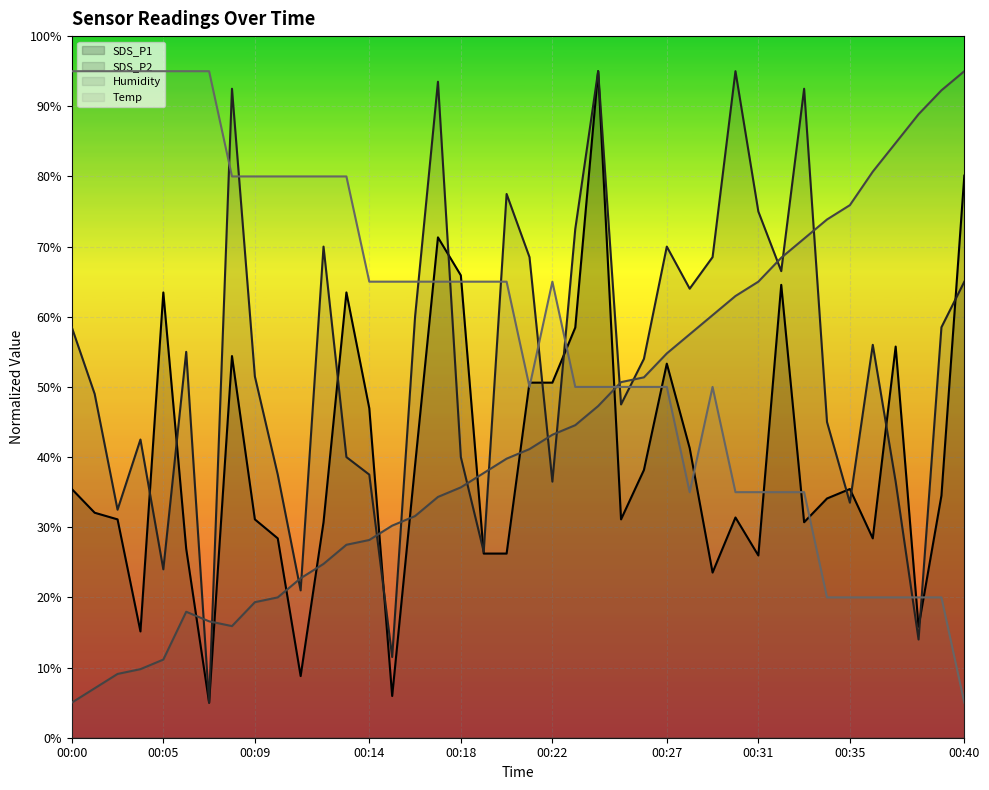

What is the smallest value displayed?

5.0